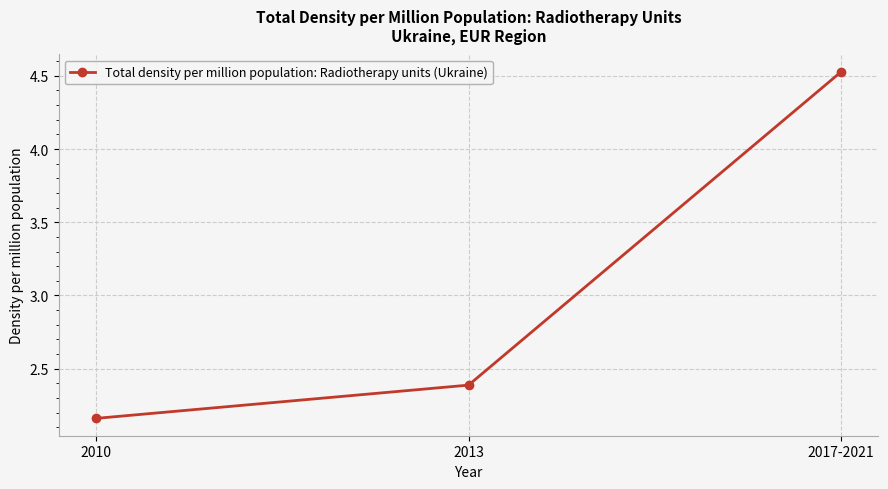

Rank the categories by value from lowest to highest.

2010, 2013, 2017-2021